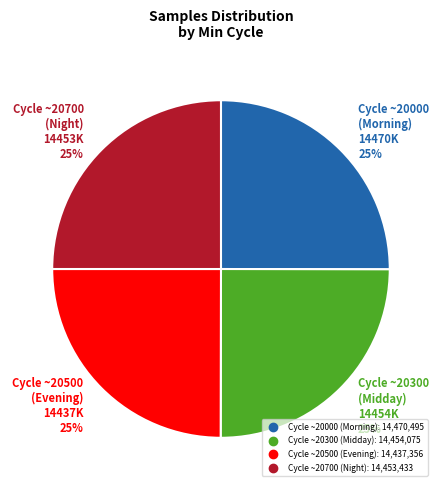

To the nearest percent, what is the average slice percentage?

25%